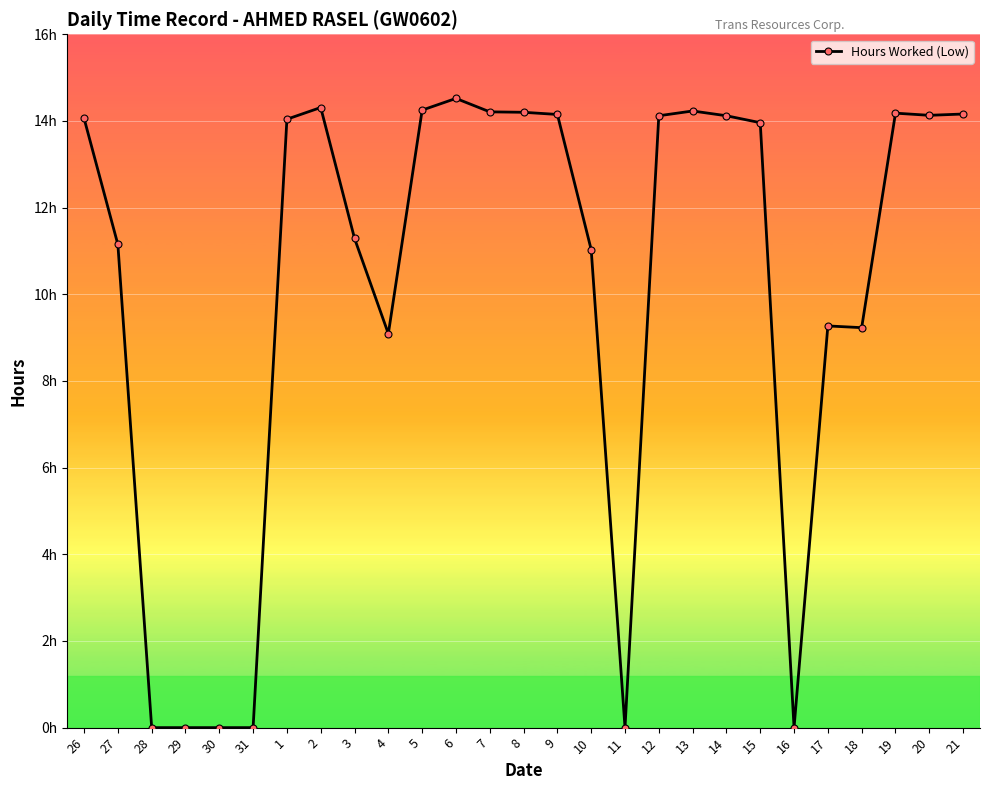

Is it true that the value at 29 is 8.7?

False